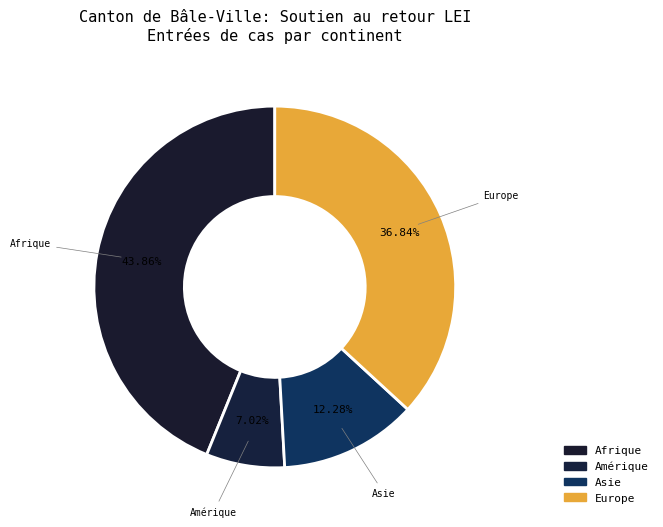

Count the number of slices in the pie.

4